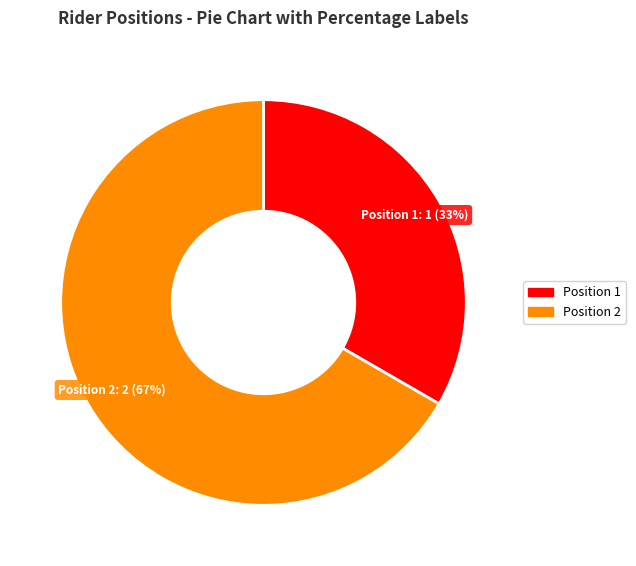

Is there any slice that represents more than half of the pie?

Yes